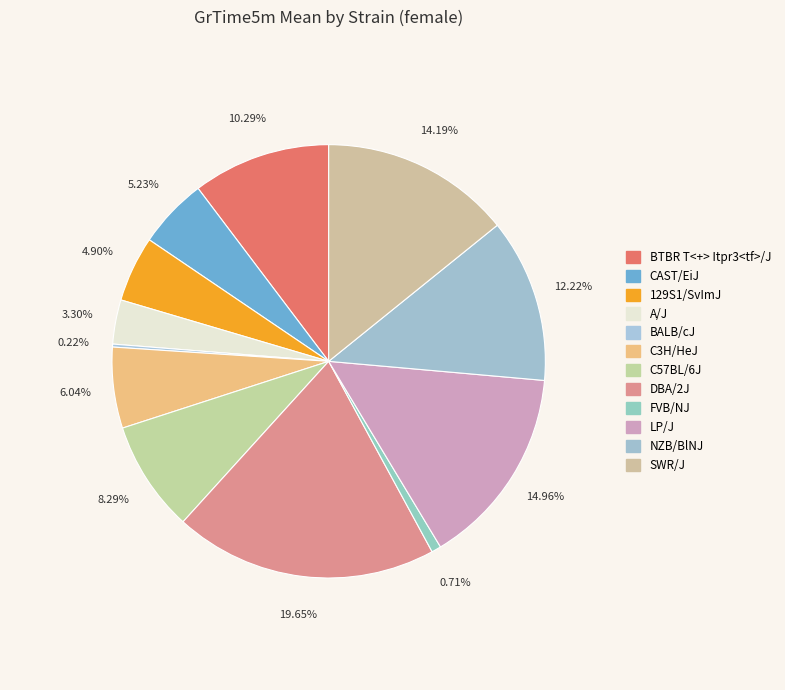

To the nearest percent, what portion does CAST/EiJ represent?

5%